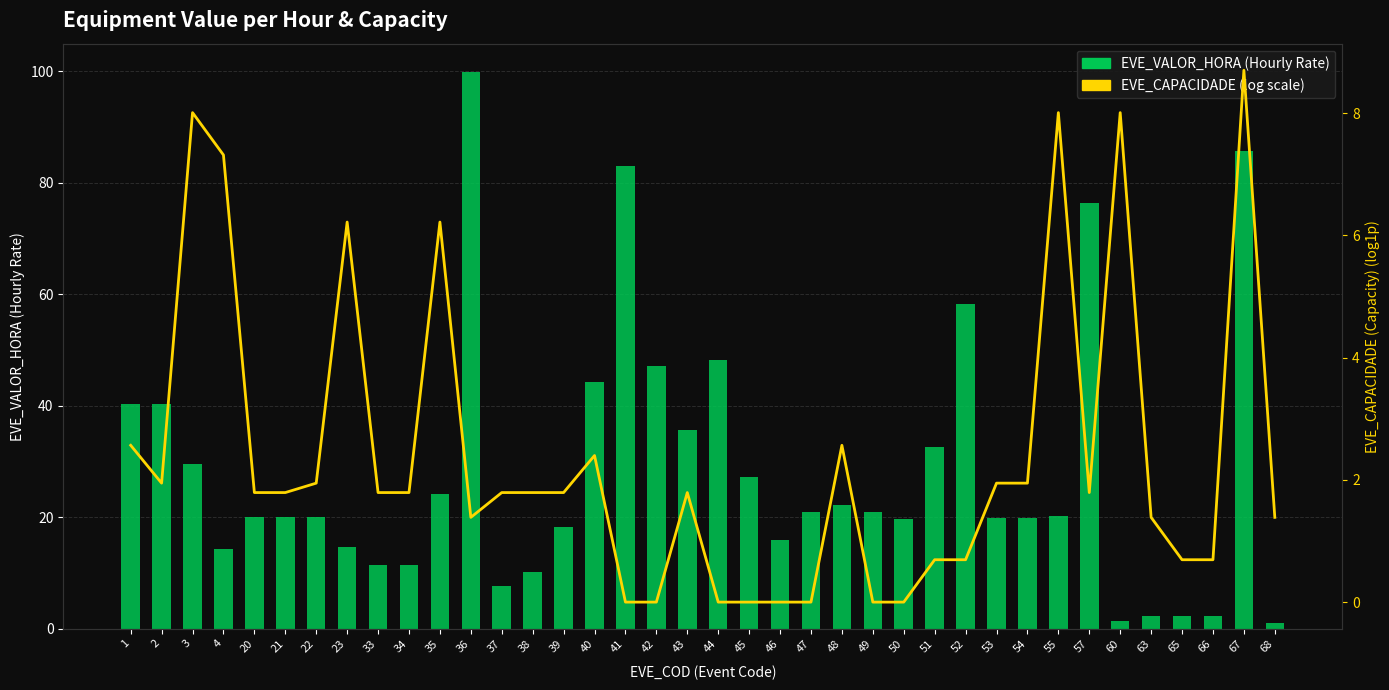

What is the sum of all EVE_VALOR_HORA (Hourly Rate) values?

1089.8